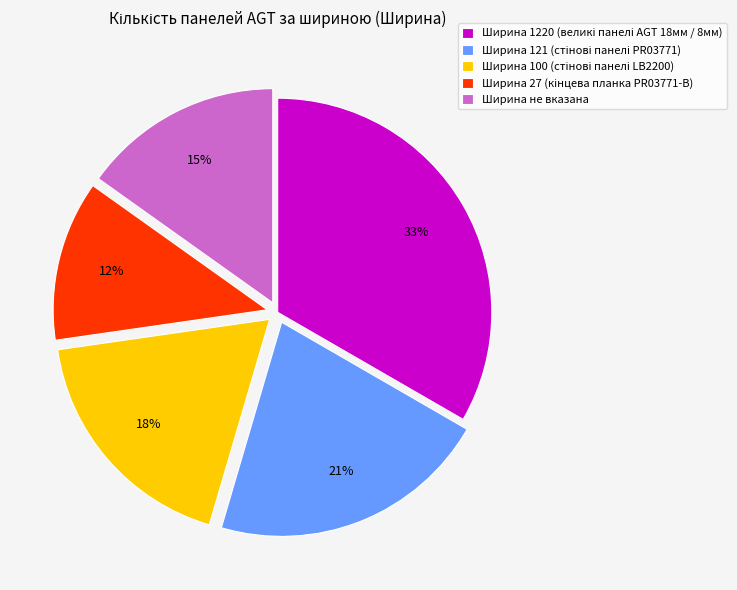

To the nearest percent, what is the average slice percentage?

20%